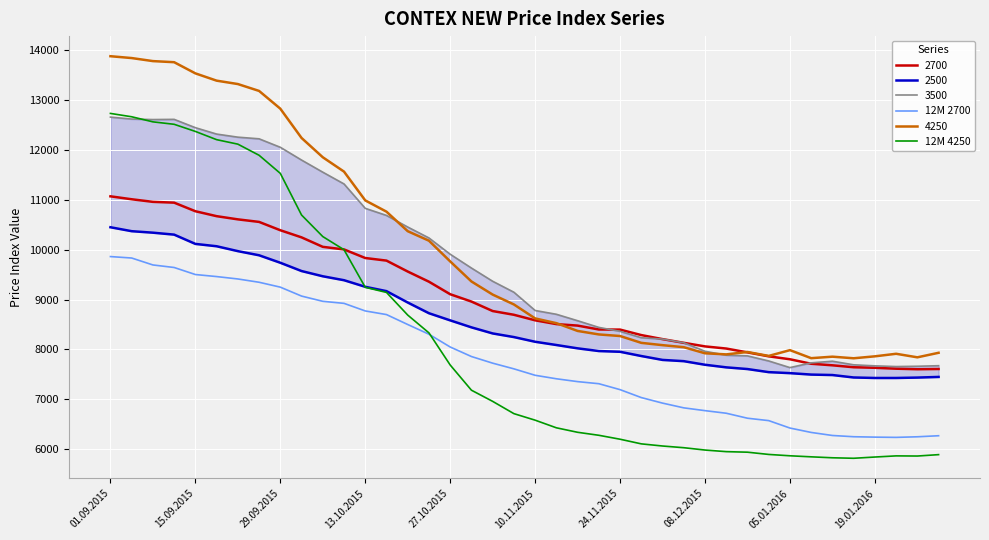

True or false: 4250 and 12M 4250 cross at least once.

False